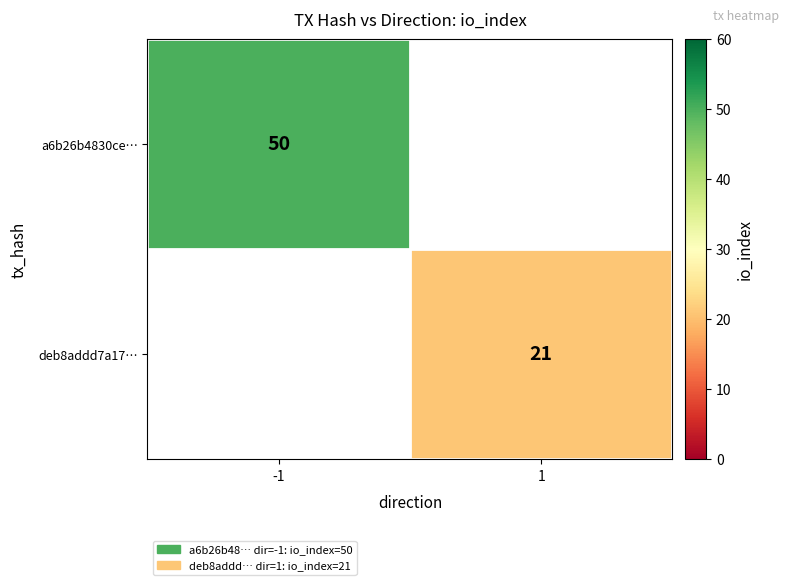

The value of deb8addd7a17… at 1 is 21. True or false?

True